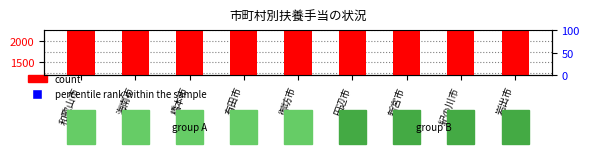

Which series has the largest total across all categories?

count